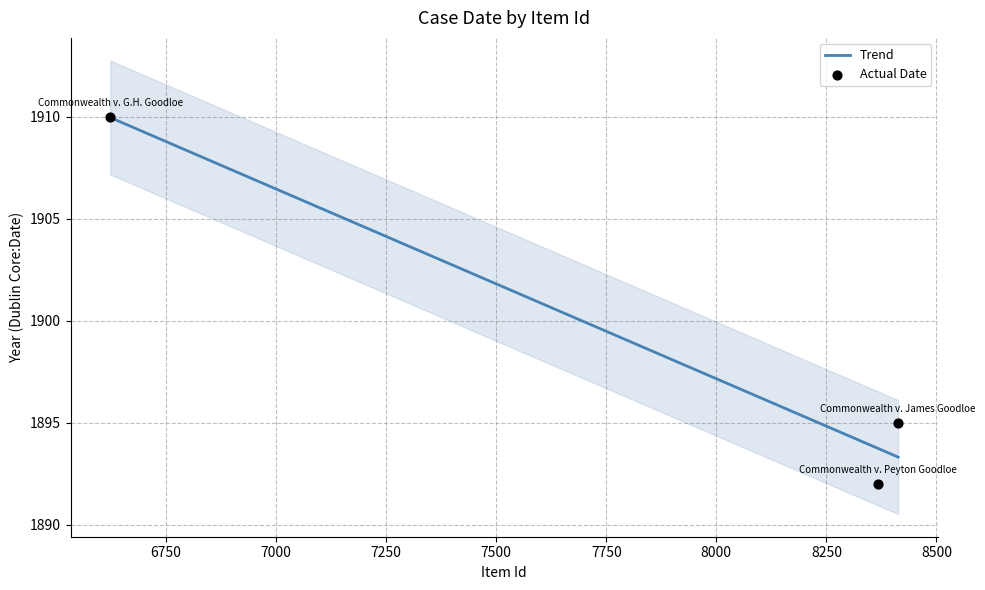

Between Commonwealth v. G.H. Goodloe and Commonwealth v. Peyton Goodloe, which is larger?

Commonwealth v. G.H. Goodloe